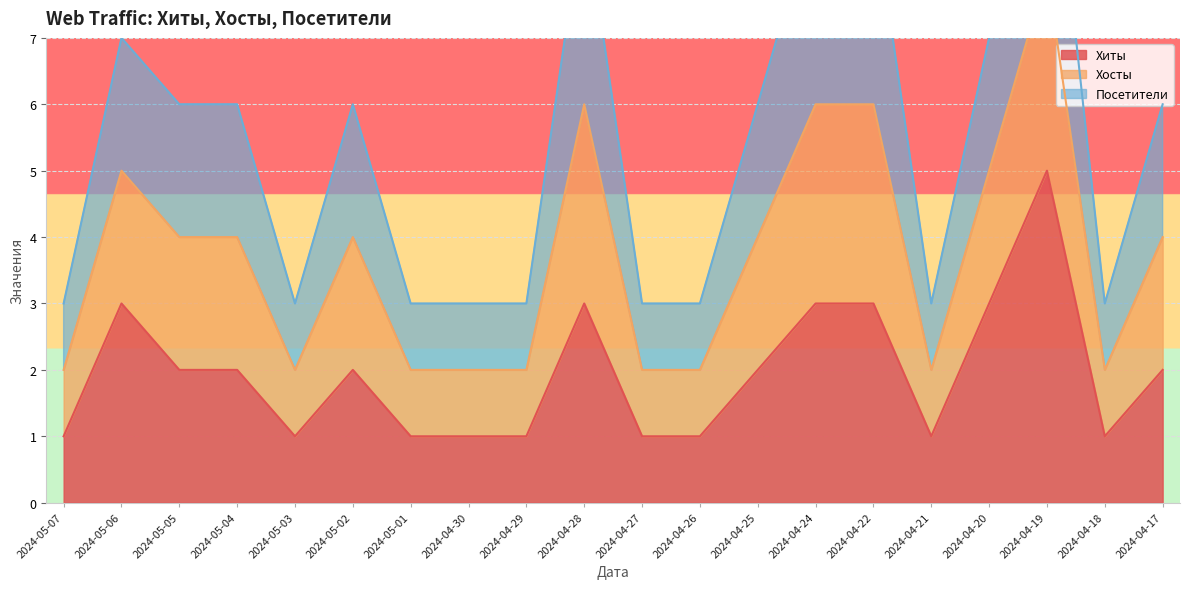

What is the maximum value for Хиты?

5